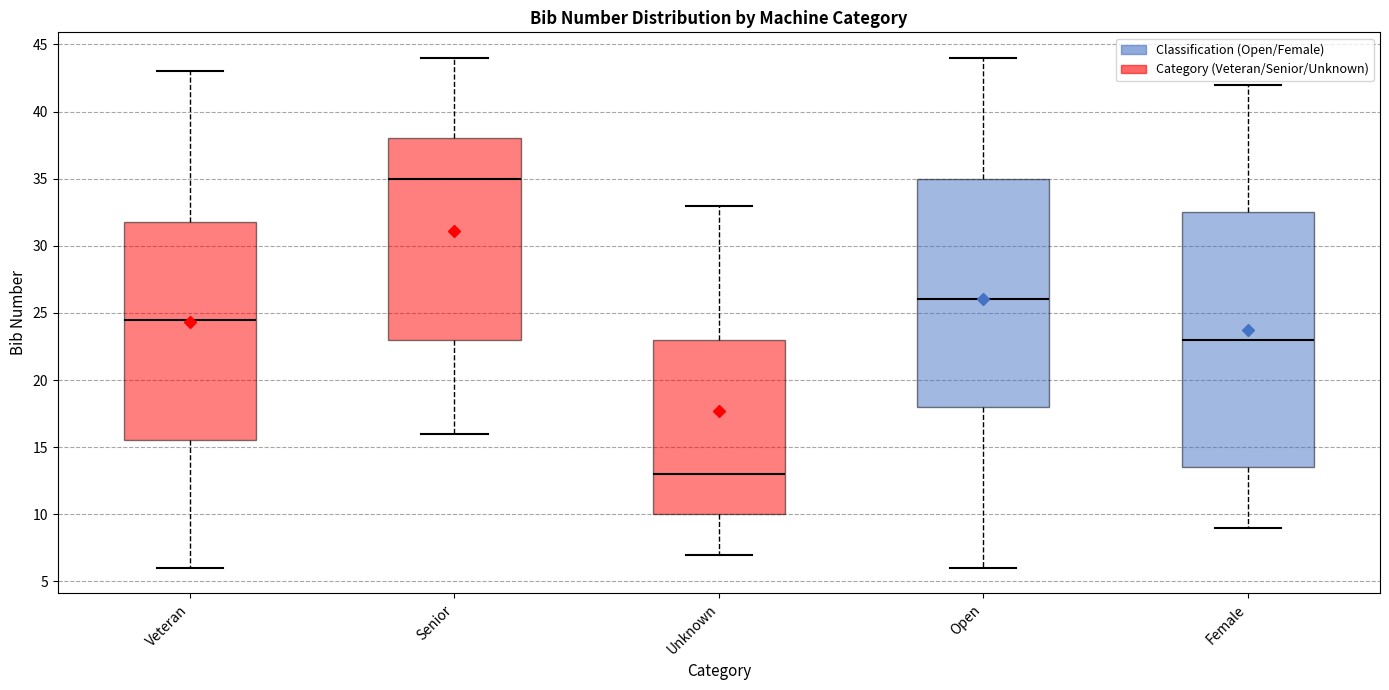

Reading left to right, read every box against the y-axis: the position of its median line, the range the box covers, and the ends of its whiskers. The values are not printed on the chart, so give them approximately, as read against the axis.

Veteran: median 24.5, box 15.5 to 32.0, whiskers 6.0 to 43.0
Senior: median 35.0, box 23.0 to 38.0, whiskers 16.0 to 44.0
Unknown: median 13.0, box 10.0 to 23.0, whiskers 7.0 to 33.0
Open: median 26.0, box 18.0 to 35.0, whiskers 6.0 to 44.0
Female: median 23.0, box 13.5 to 32.5, whiskers 9.0 to 42.0